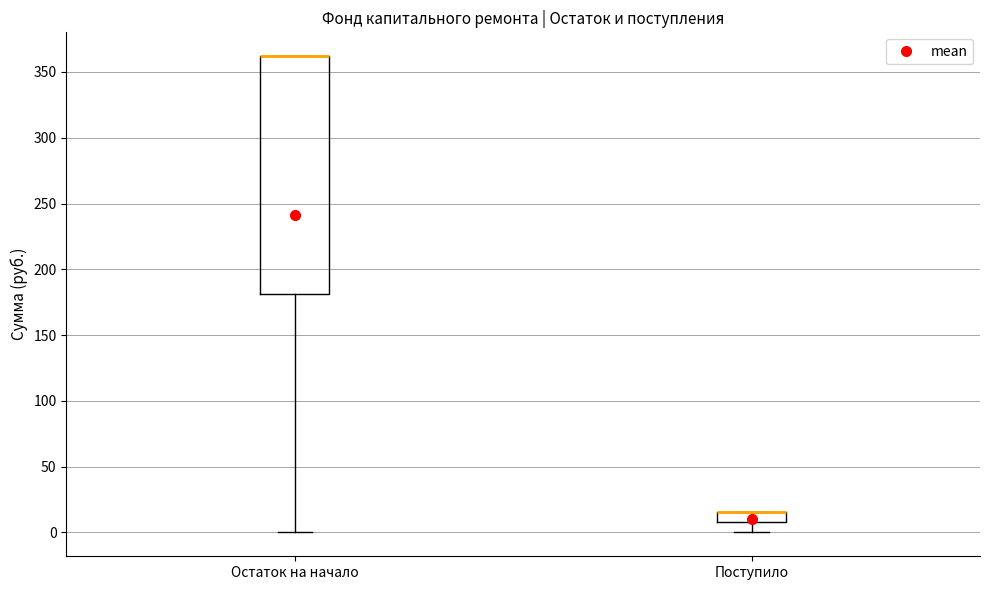

Where is the lower edge of the box for Остаток на начало on the y-axis? The values are not printed on the chart, so give them approximately, as read against the axis.

180